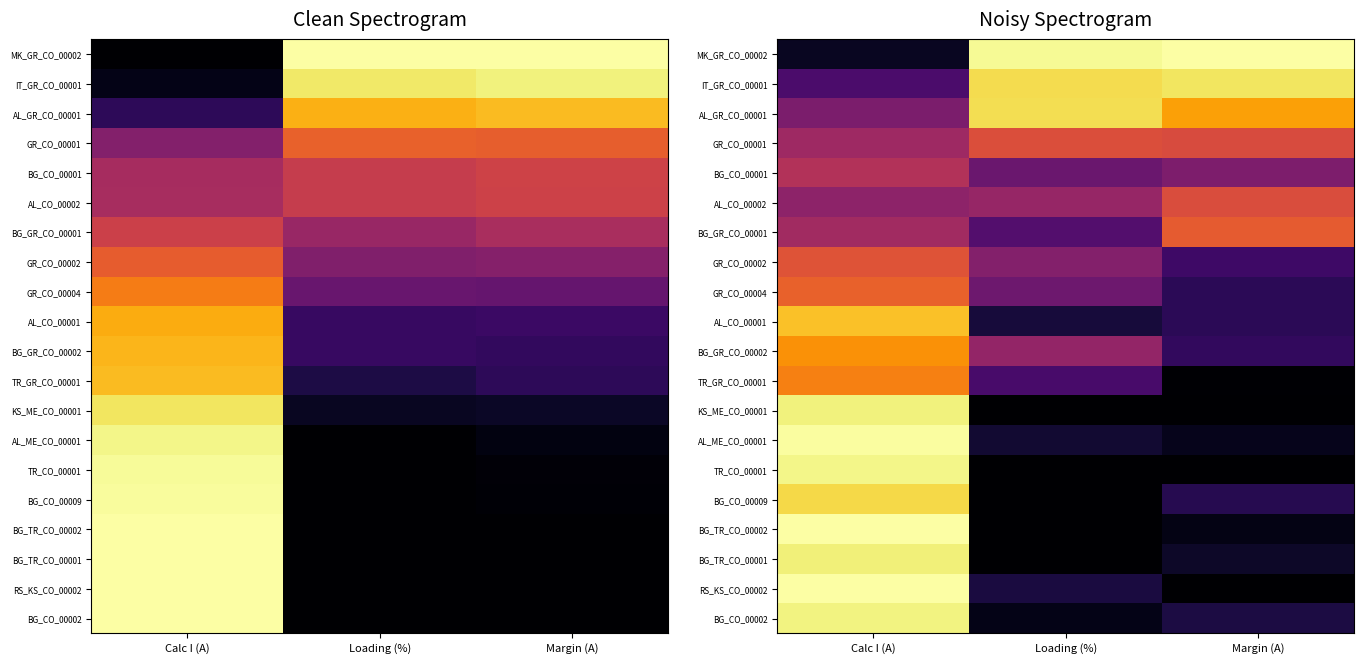

Is the value of IT_GR_CO_00001 at Calc I (A) greater than the value of BG_TR_CO_00002 at Loading (%)?

Yes